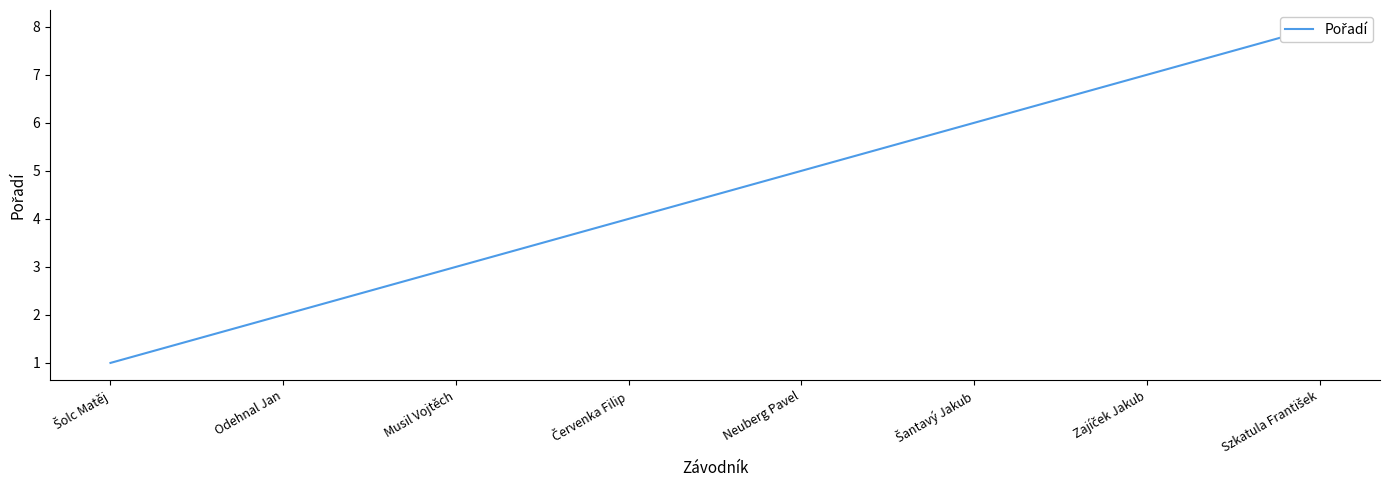

How many data points are less than 5?

4